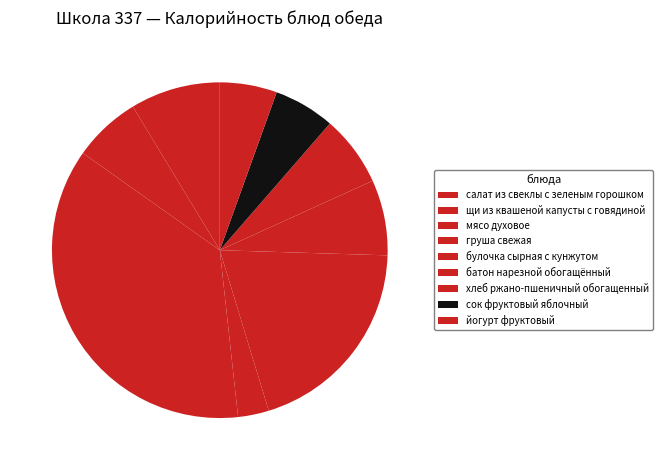

Combined, what portion of the pie is булочка сырная с кунжутом and салат из свеклы с зеленым горошком?

28.5%